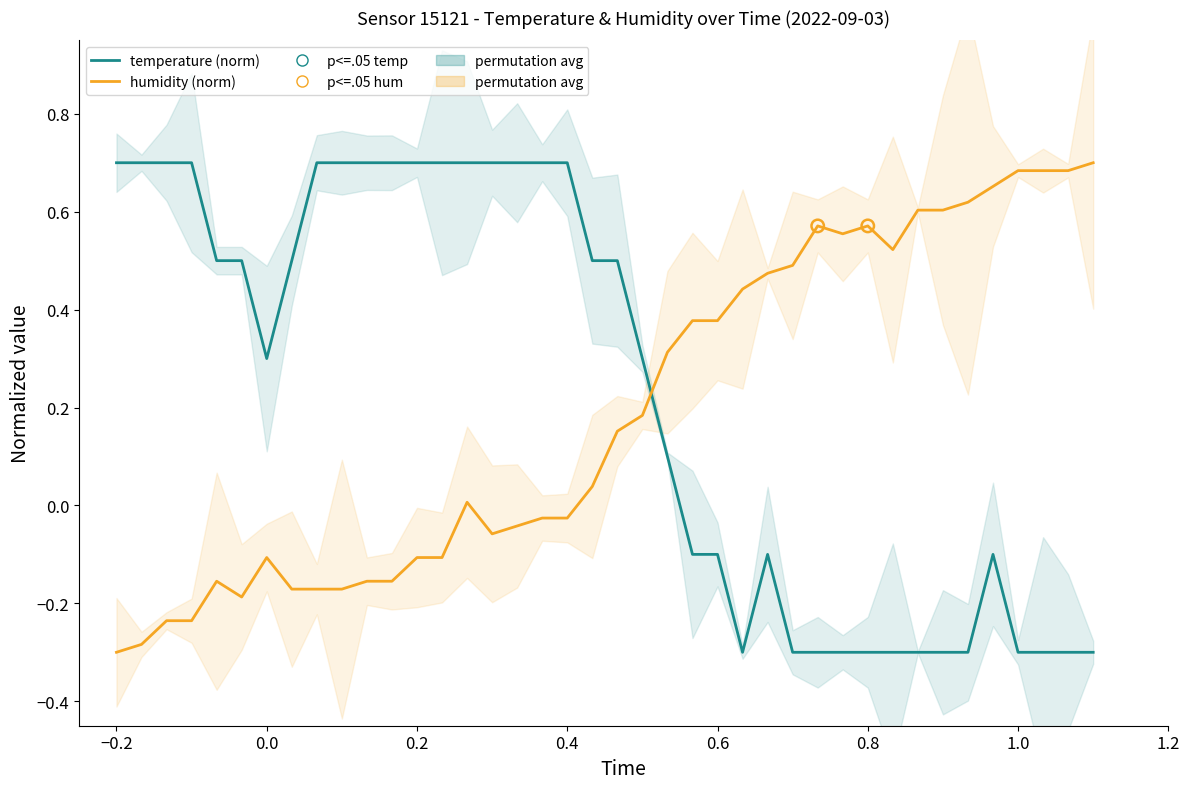

At how many categories does at least one series exceed 0?

40